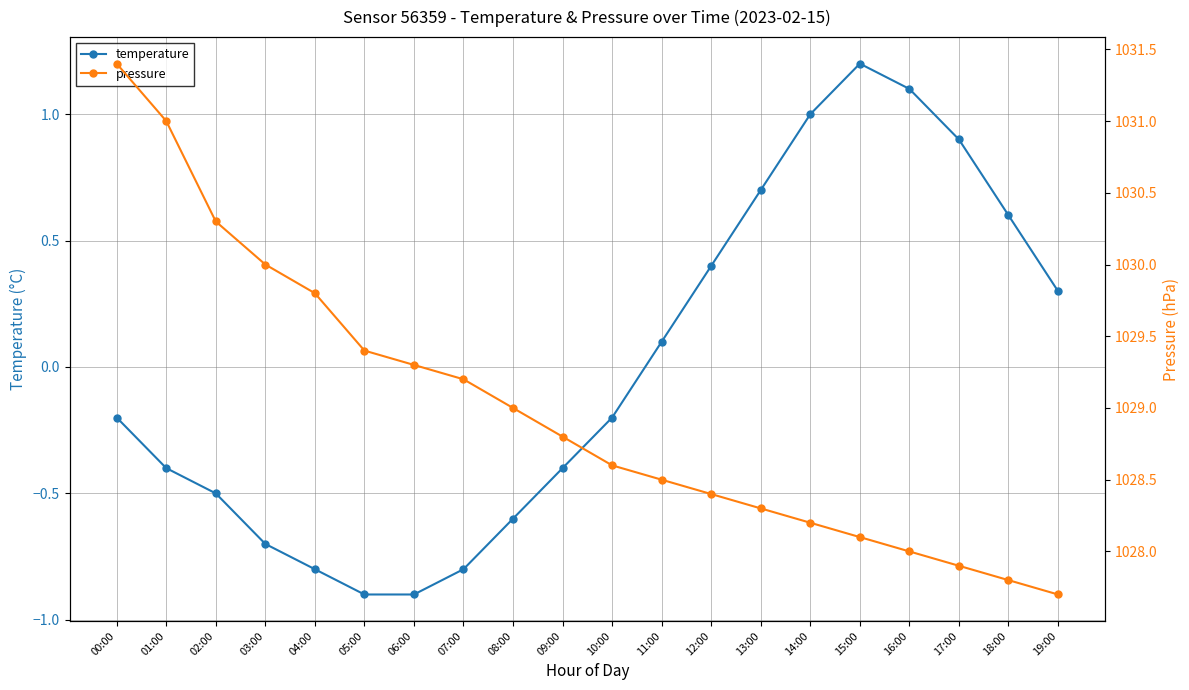

True or false: pressure has more than 1 interior local peaks.

False